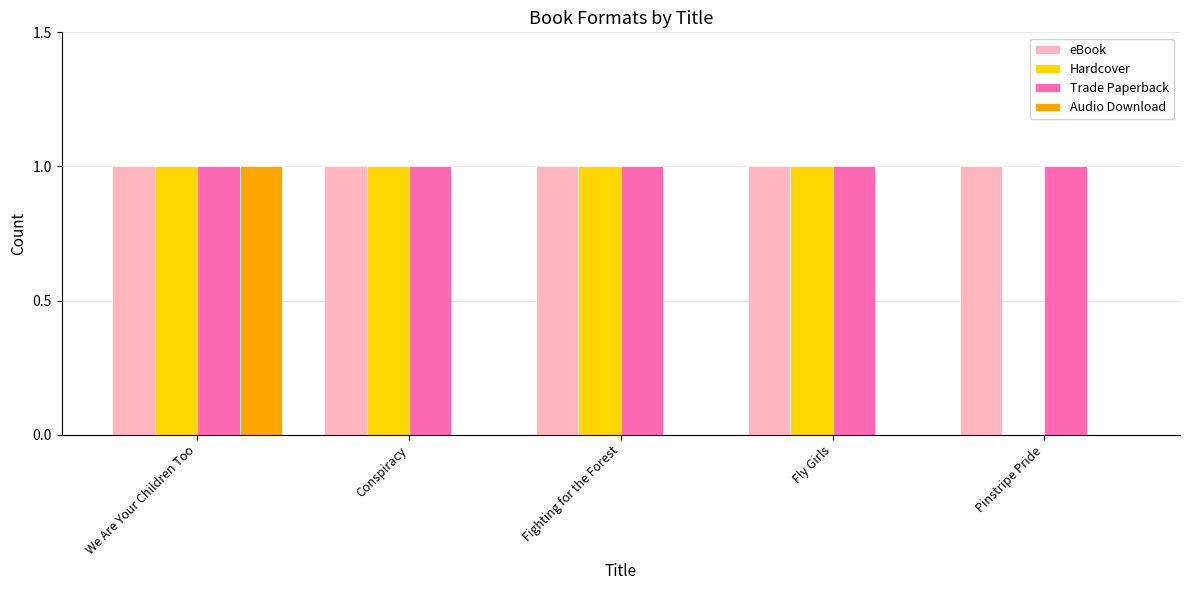

Reading right to left, what are all the values shown in this chart?

eBook: Pinstripe Pride=1	Fly Girls=1	Fighting for the Forest=1	Conspiracy=1	We Are Your Children Too=1
Hardcover: Pinstripe Pride=0	Fly Girls=1	Fighting for the Forest=1	Conspiracy=1	We Are Your Children Too=1
Trade Paperback: Pinstripe Pride=1	Fly Girls=1	Fighting for the Forest=1	Conspiracy=1	We Are Your Children Too=1
Audio Download: Pinstripe Pride=0	Fly Girls=0	Fighting for the Forest=0	Conspiracy=0	We Are Your Children Too=1